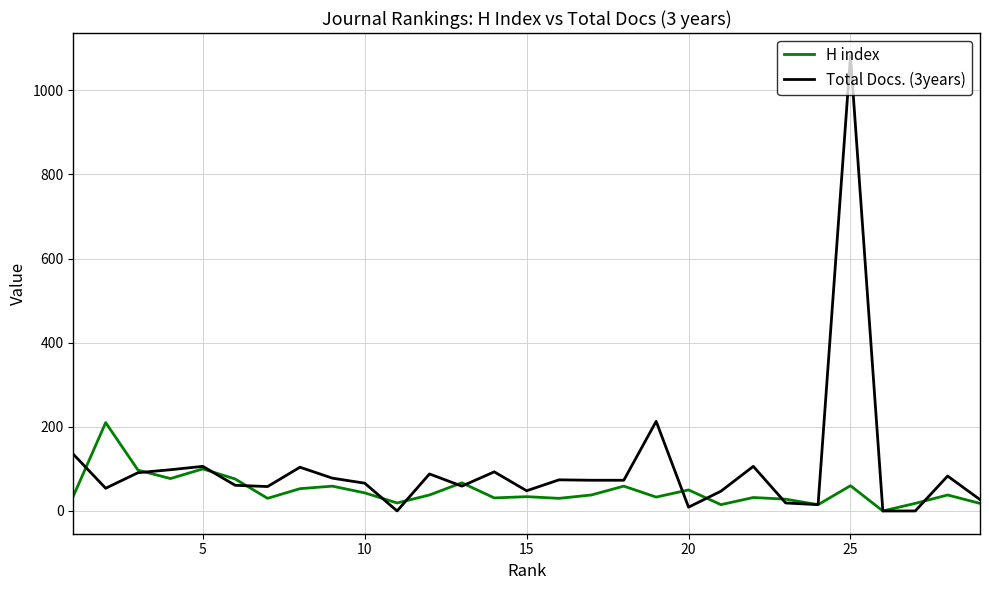

What is the difference between the second highest and second lowest values in the Total Docs. (3years) series?

213